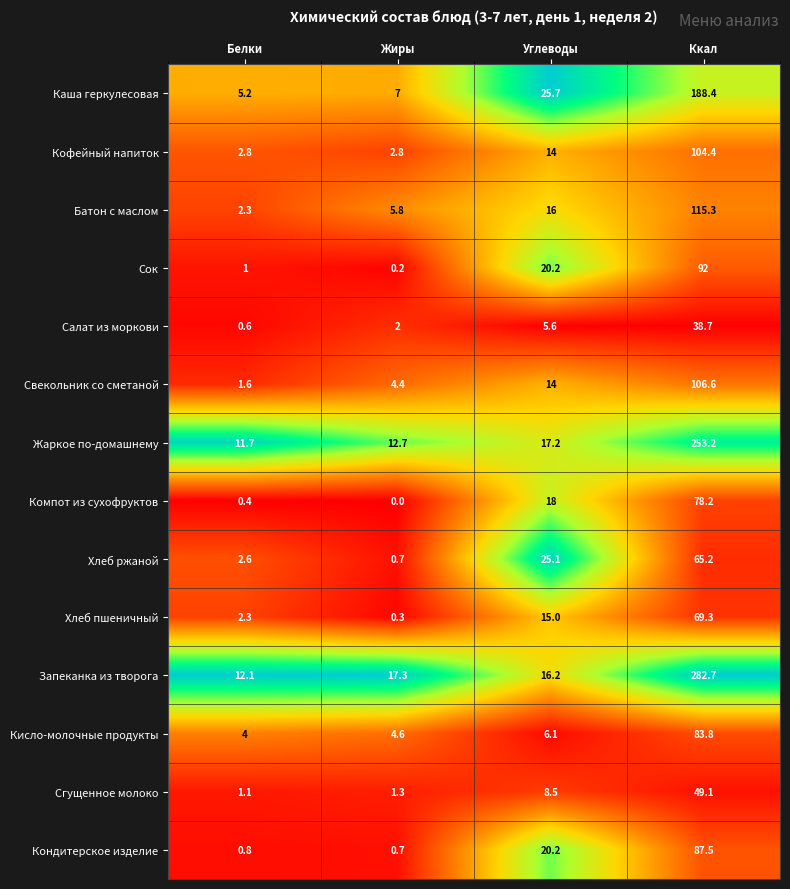

Where is Компот из сухофруктов nearest to the value 39?

Углеводы